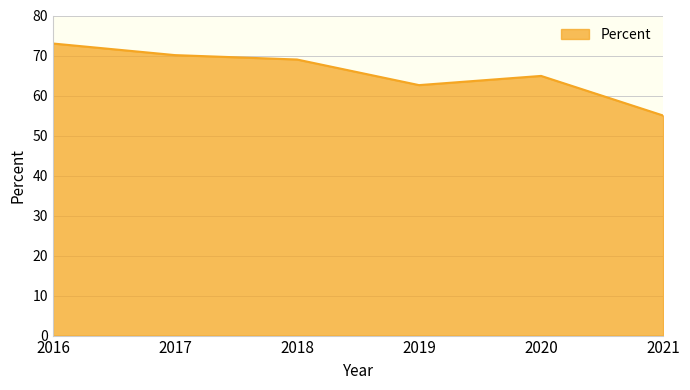

How many series are shown in this chart?

1